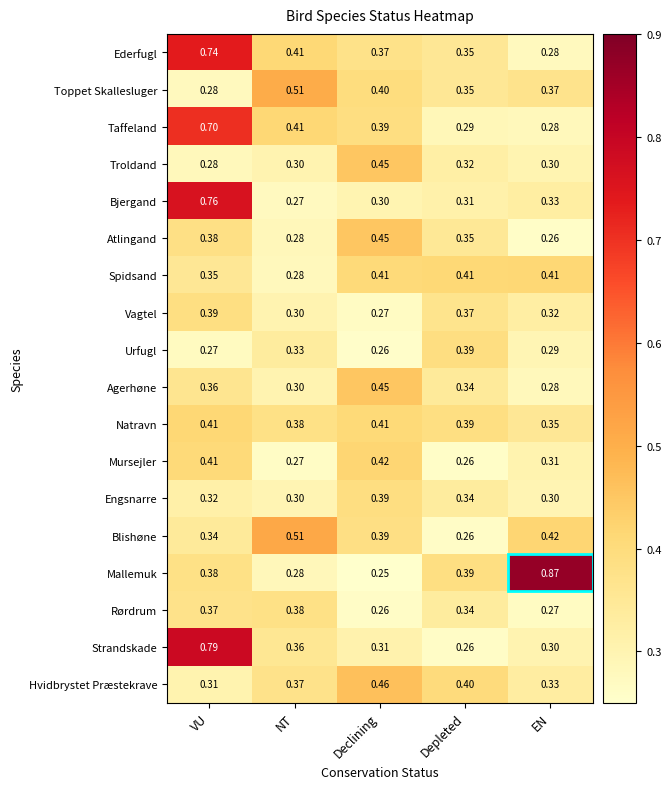

Rank the categories by Blishøne value from lowest to highest.

Depleted, VU, Declining, EN, NT